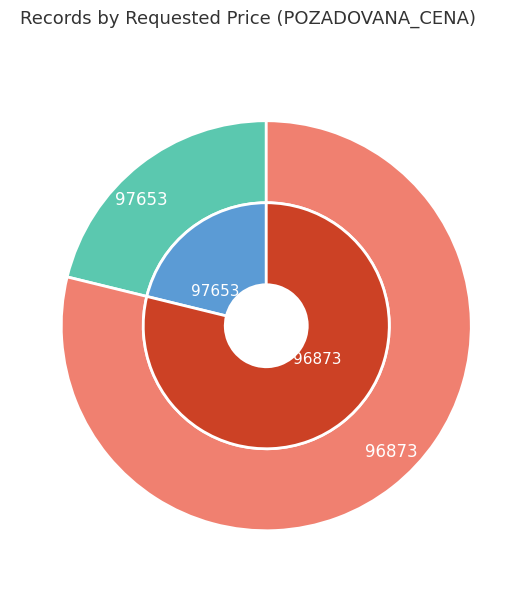

Rank the categories by value from highest to lowest.

96873, 97653